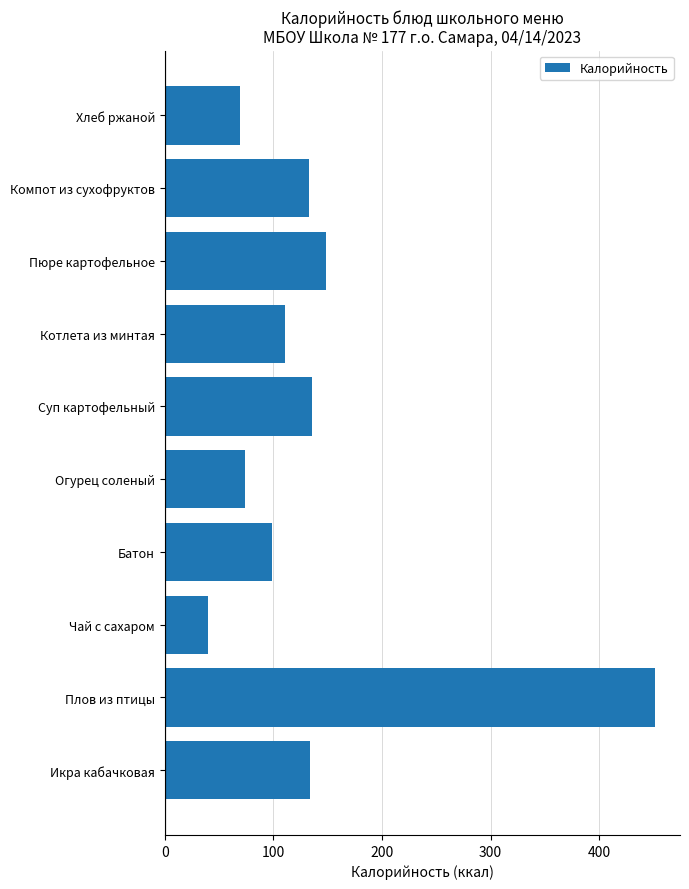

Approximately how many times larger is the value at Суп картофельный compared to Батон?

1.4